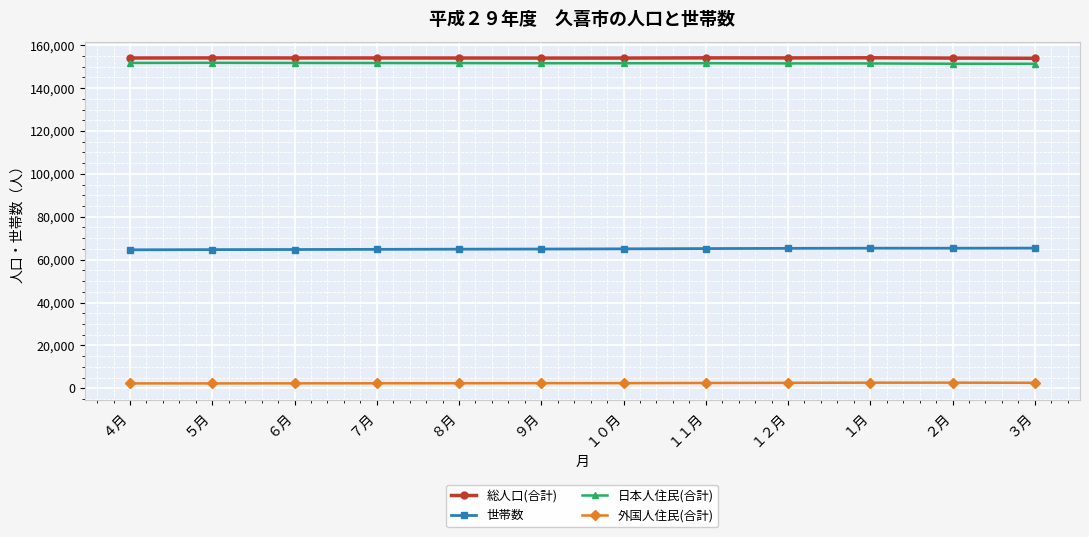

True or false: 日本人住民(合計) and 総人口(合計) intersect in this chart.

False